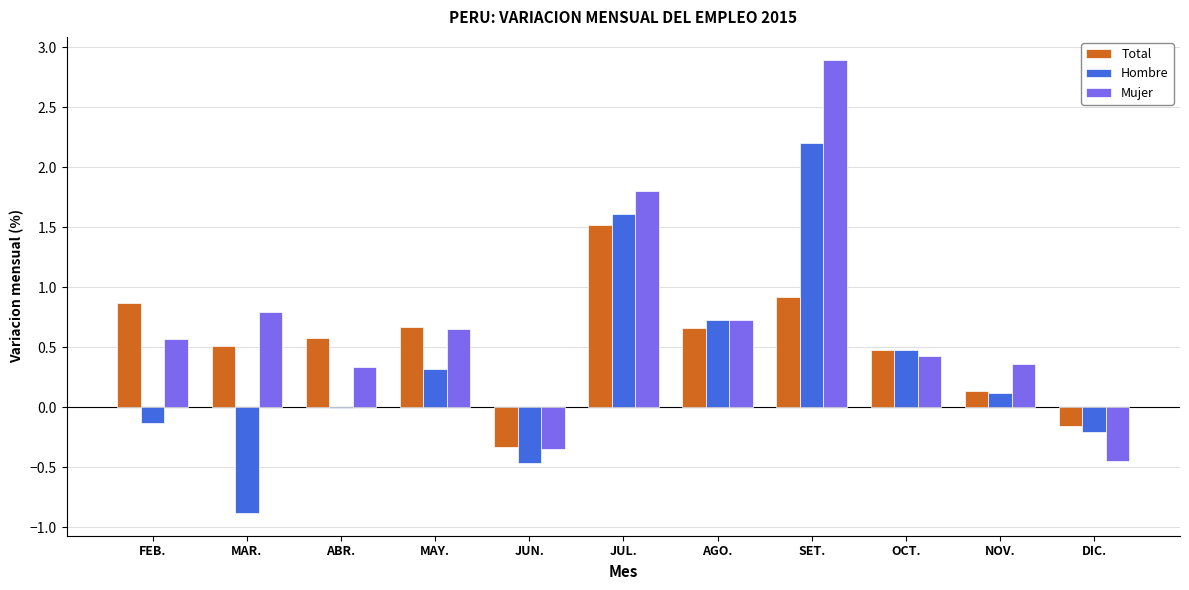

Which label corresponds to the largest value in the chart?

SET.